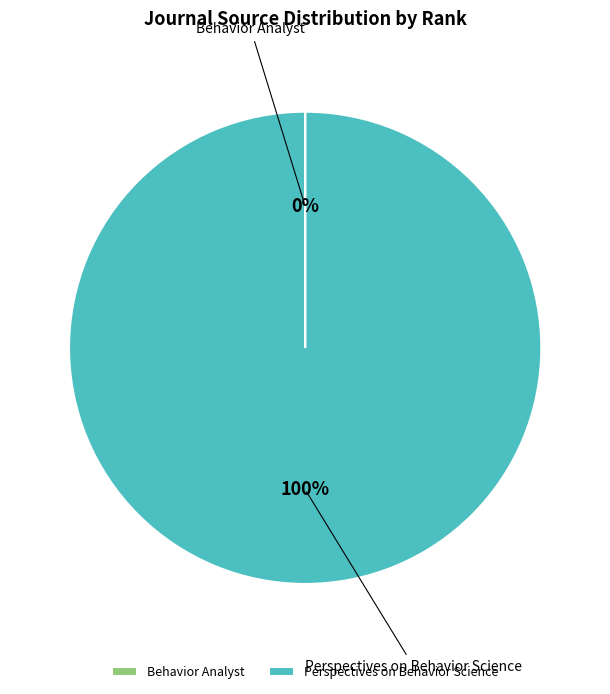

What is the largest slice in the pie chart?

Perspectives on Behavior Science